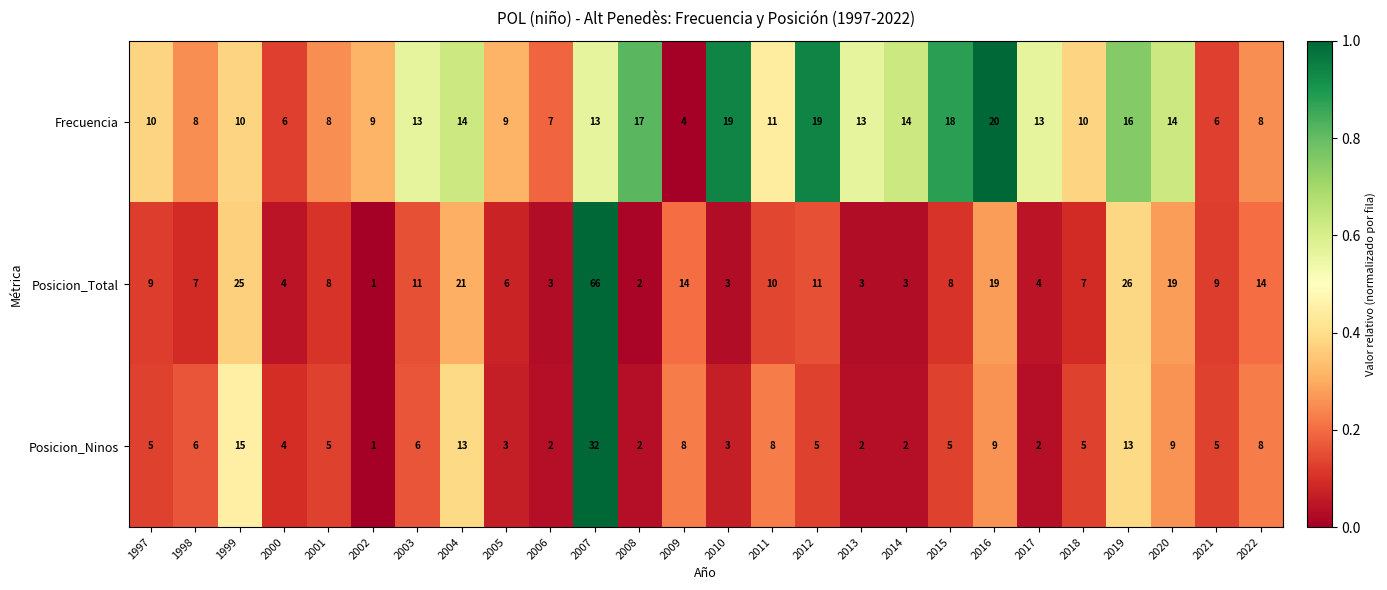

Rank the series by their maximum value, from highest to lowest.

Posicion_Total, Posicion_Ninos, Frecuencia